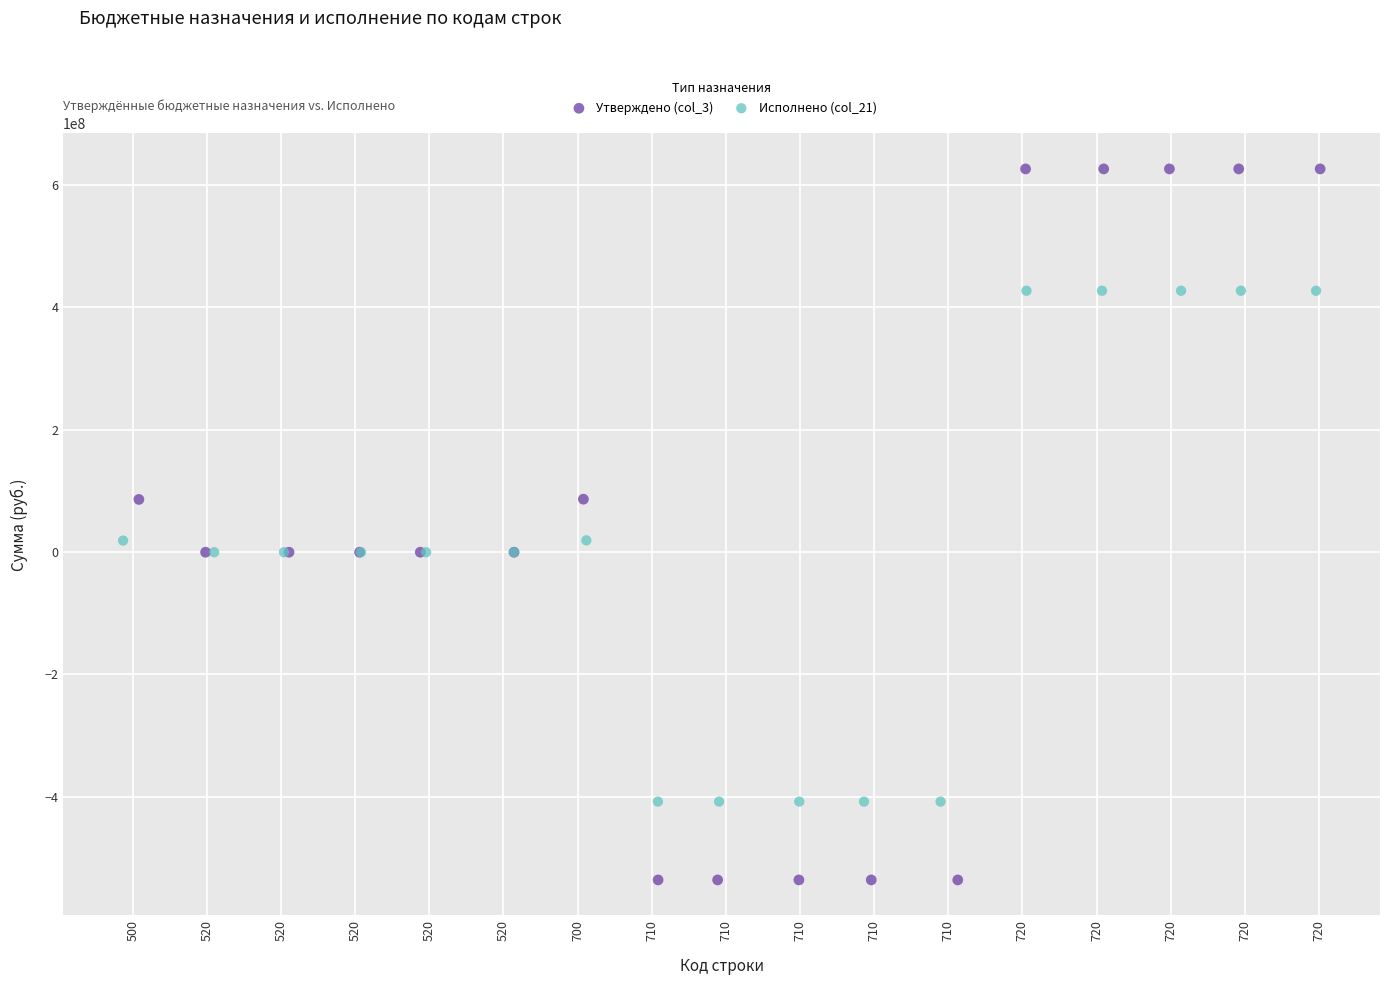

Which series reaches the minimum Y coordinate?

Утверждено (col_3)